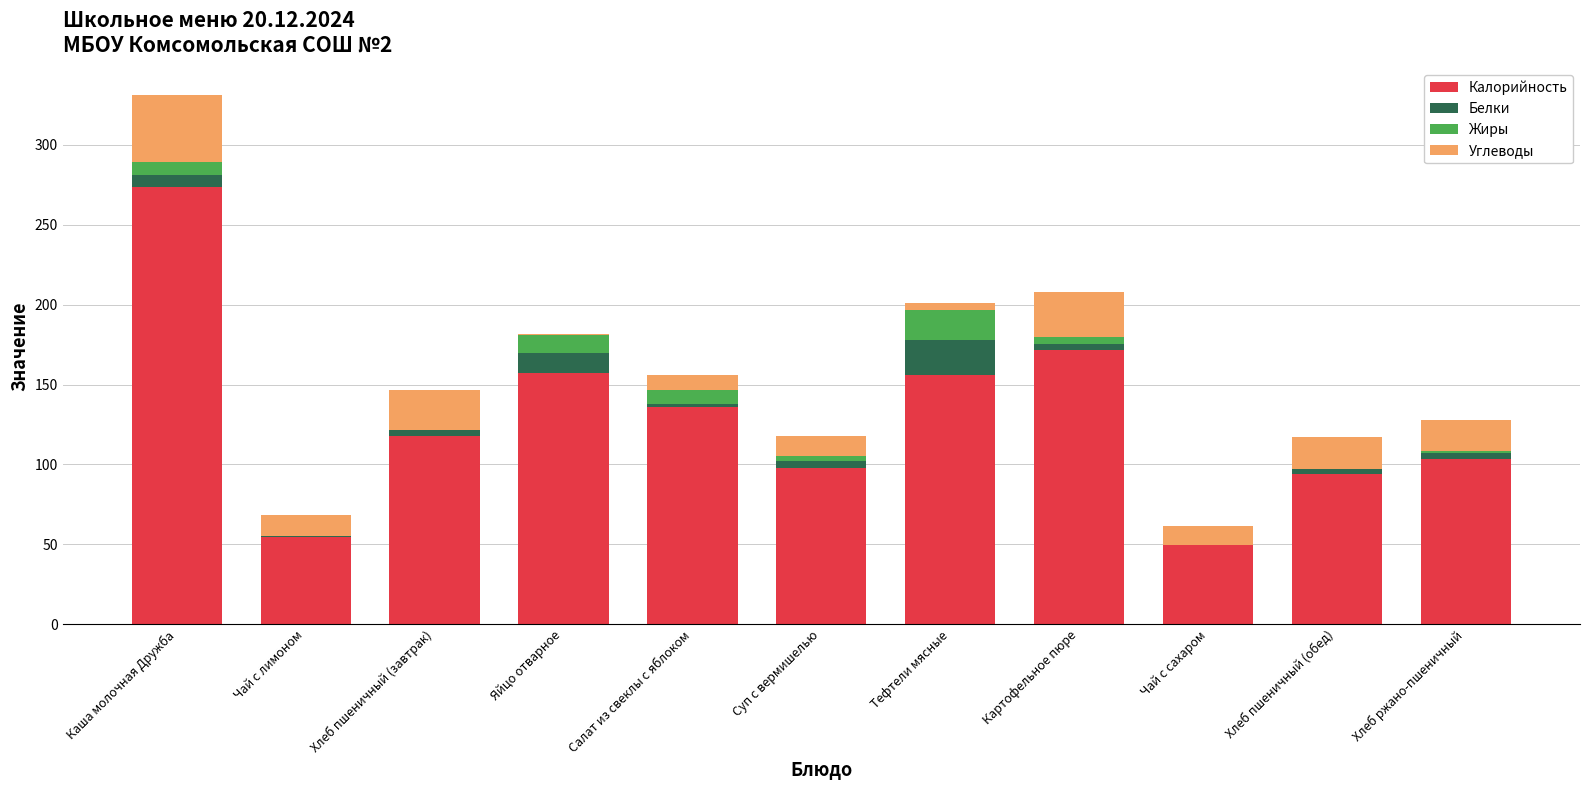

The Калорийность series shows 158.3 at Суп с вермишелью. True or false?

False